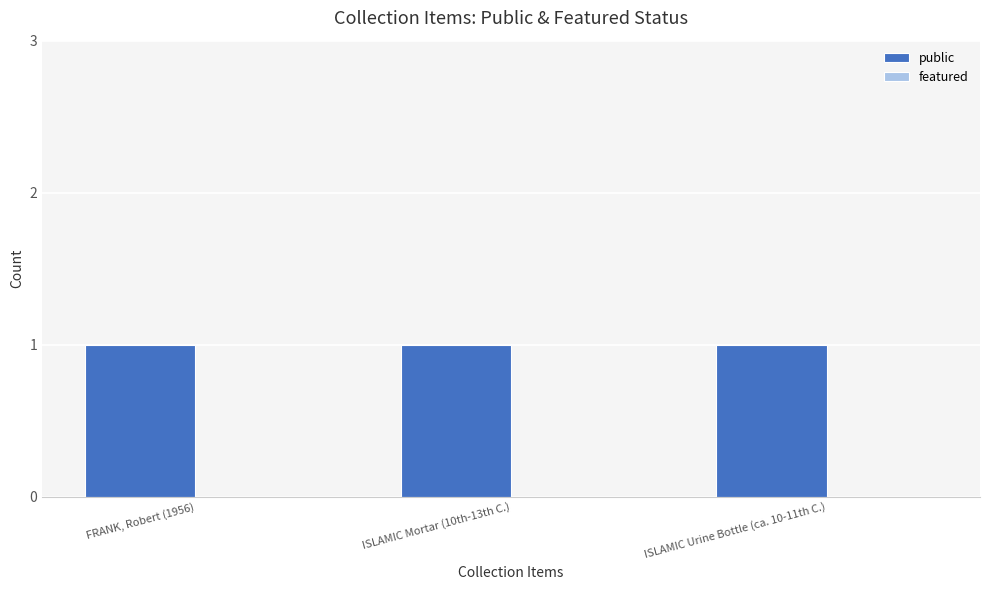

Is the value of featured at ISLAMIC Mortar (10th-13th C.) greater than the value of public at FRANK, Robert (1956)?

No